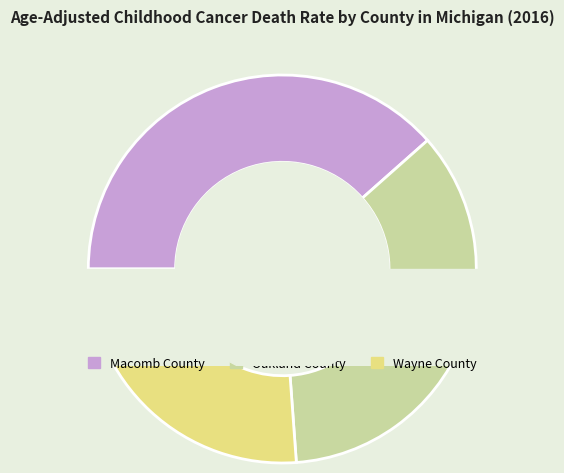

Do Macomb County and Oakland County together represent more than half of the pie?

Yes